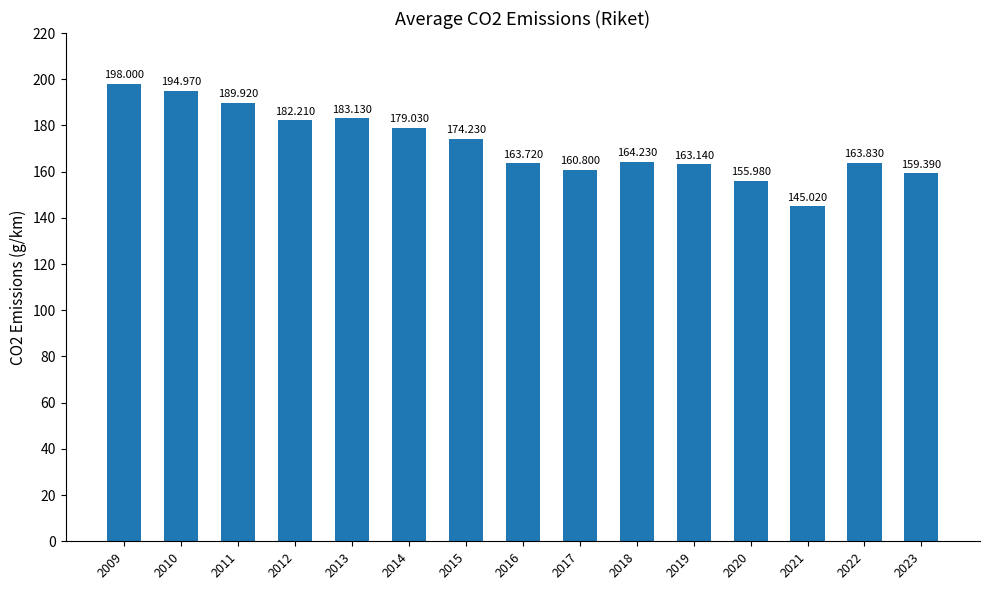

How many series are shown in this chart?

1